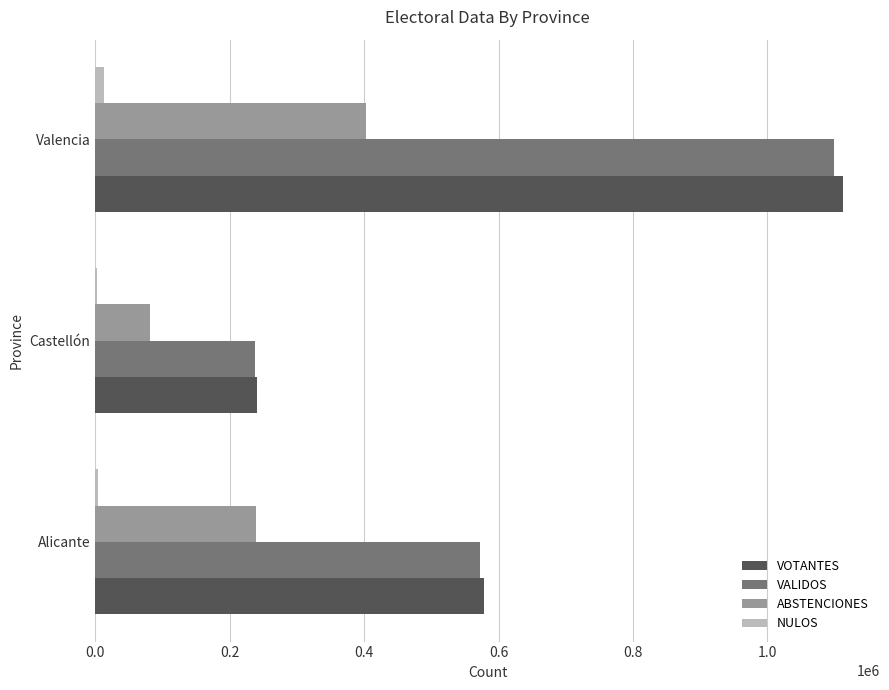

Where is VOTANTES nearest to the value 676694?

Alicante